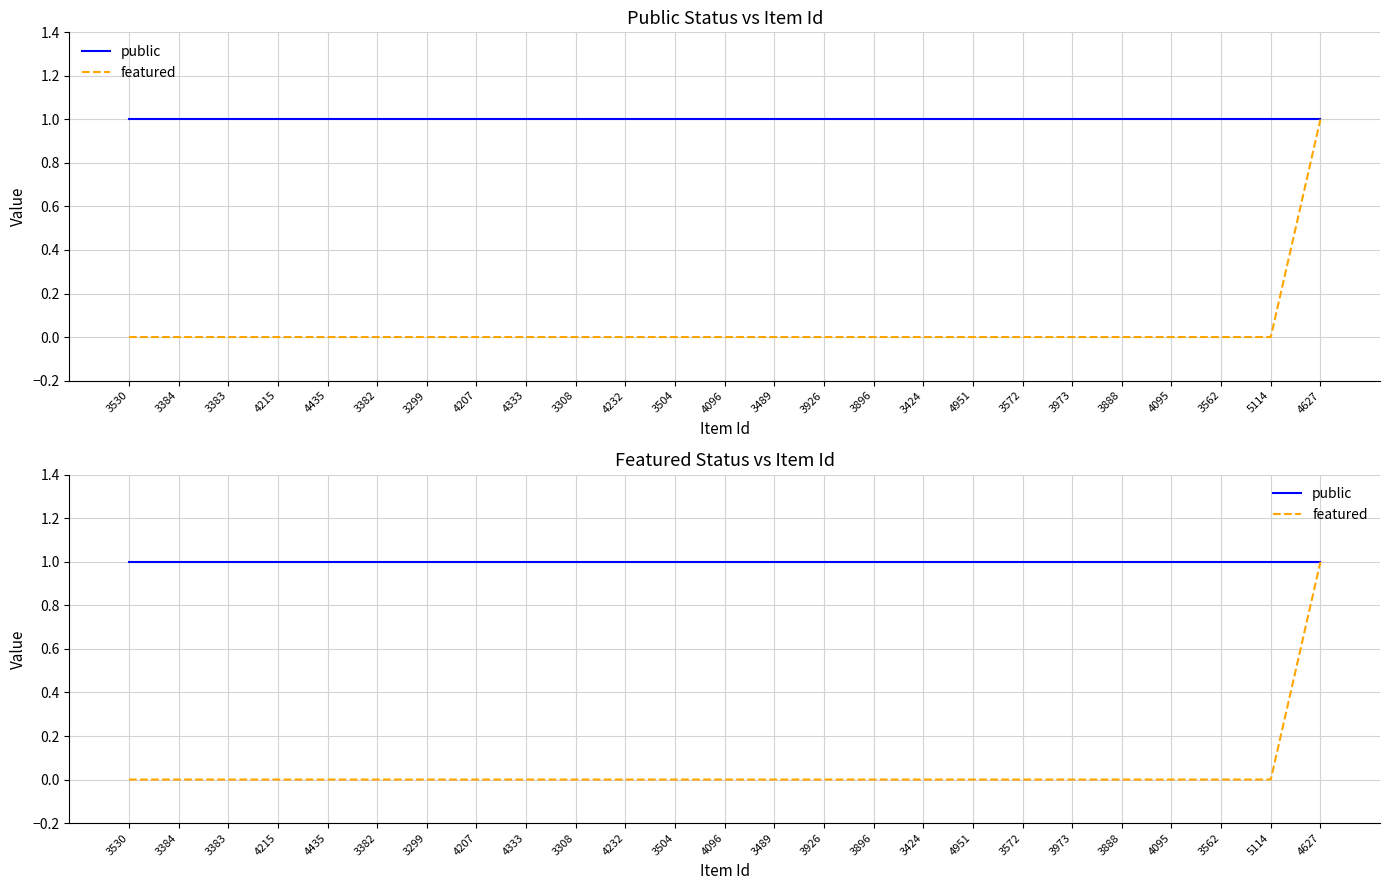

At which label does featured reach its peak?

4627